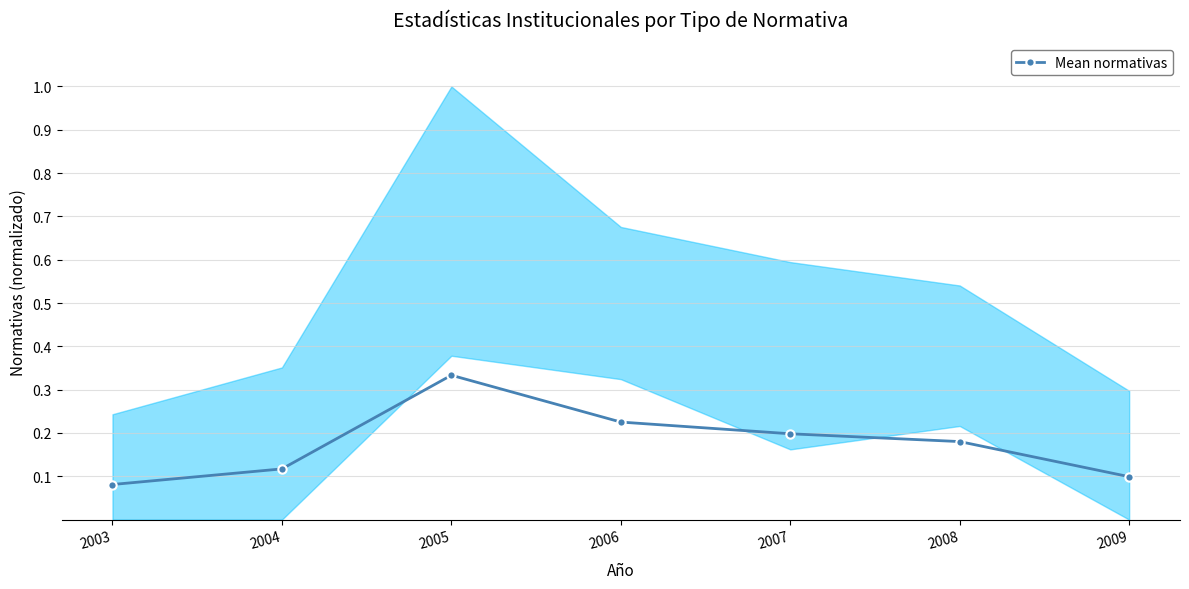

How many interior local peaks (higher than both neighbors) does the data have?

1